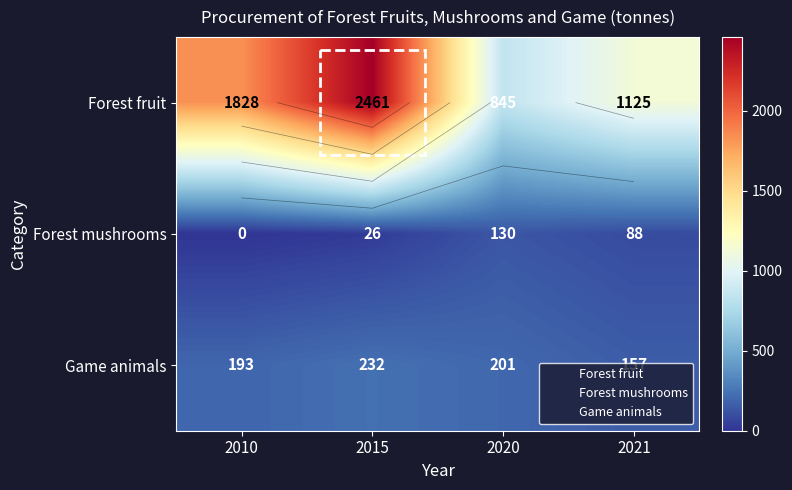

At which category is the sum across all series the highest?

2015